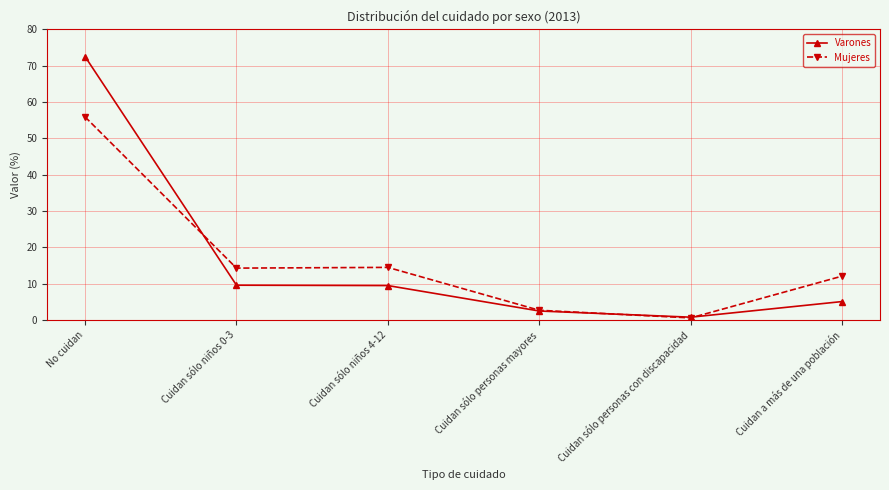

What is the difference between the maximum and minimum values in the Varones series?

71.7